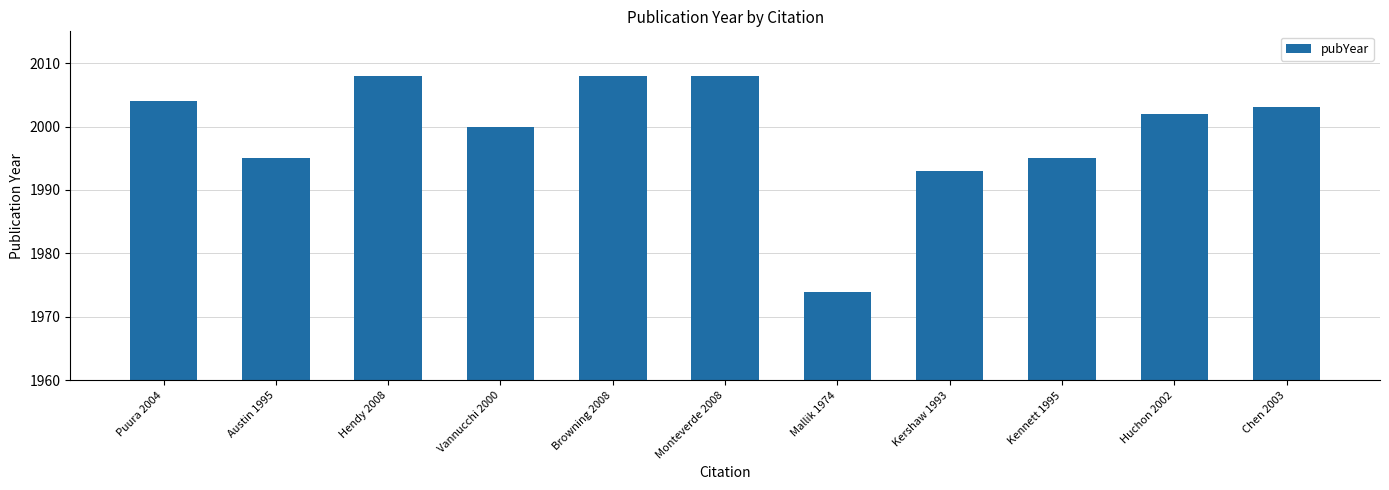

Approximately how many times larger is the value at Mallik 1974 compared to Hendy 2008?

1.0